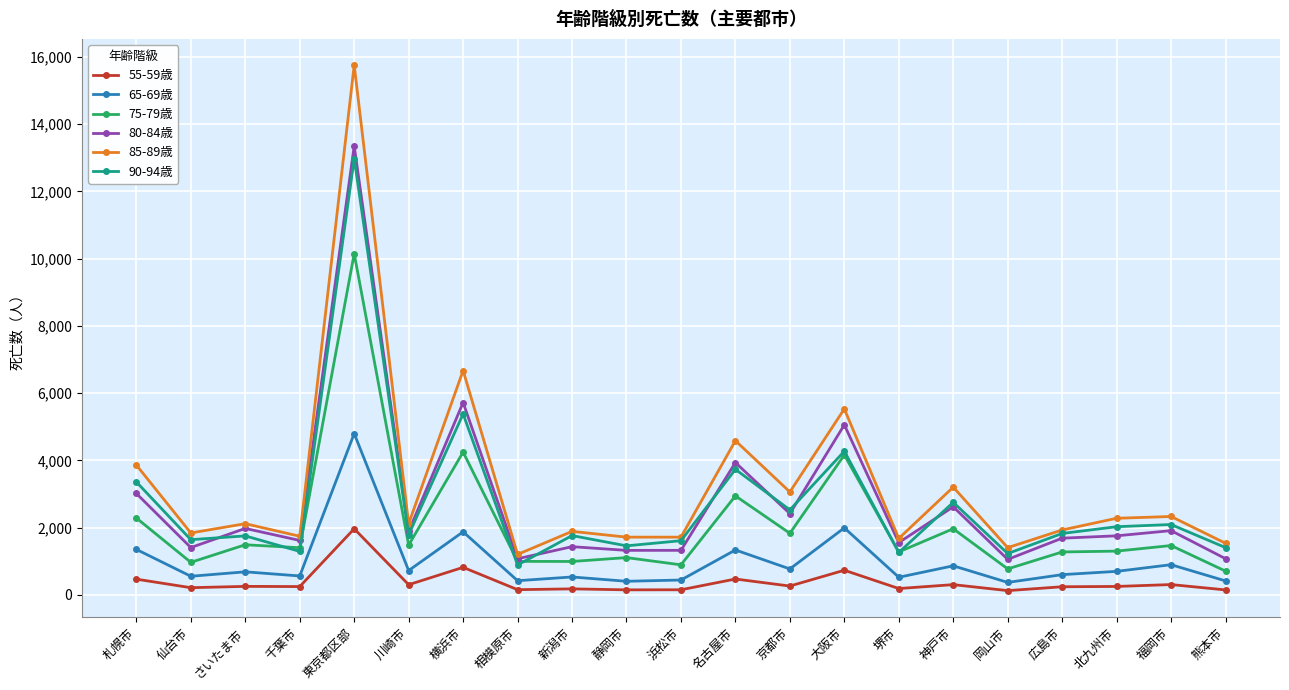

What is the smallest value displayed?

125